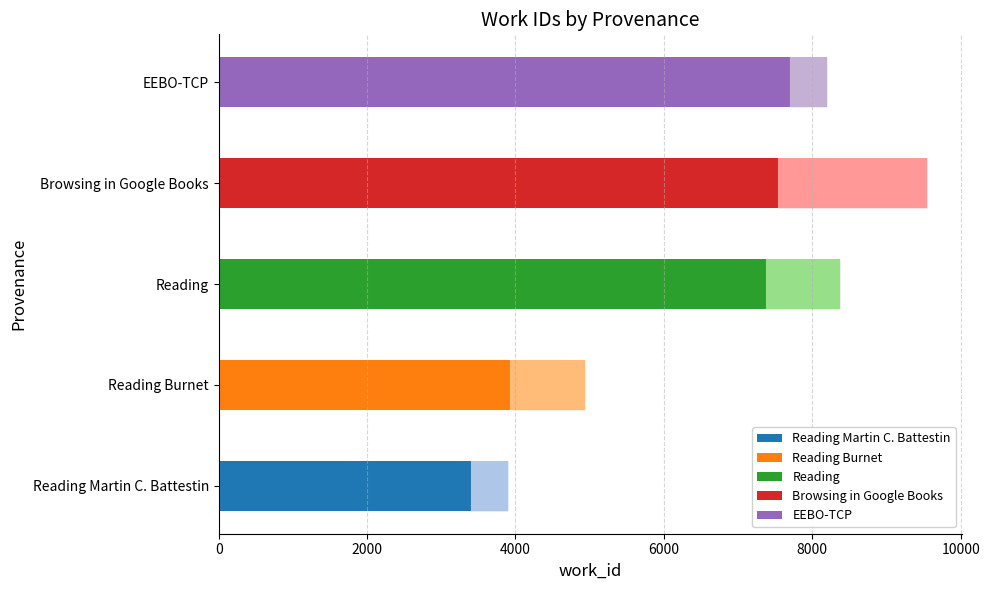

Is the value of work_id at Browsing in Google Books greater than the value of record count (×500) at Browsing in Google Books?

Yes